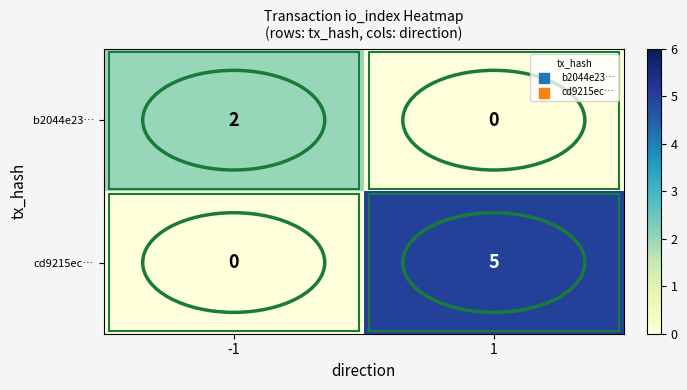

Is it true that cd9215ec… equals 0 at -1?

True